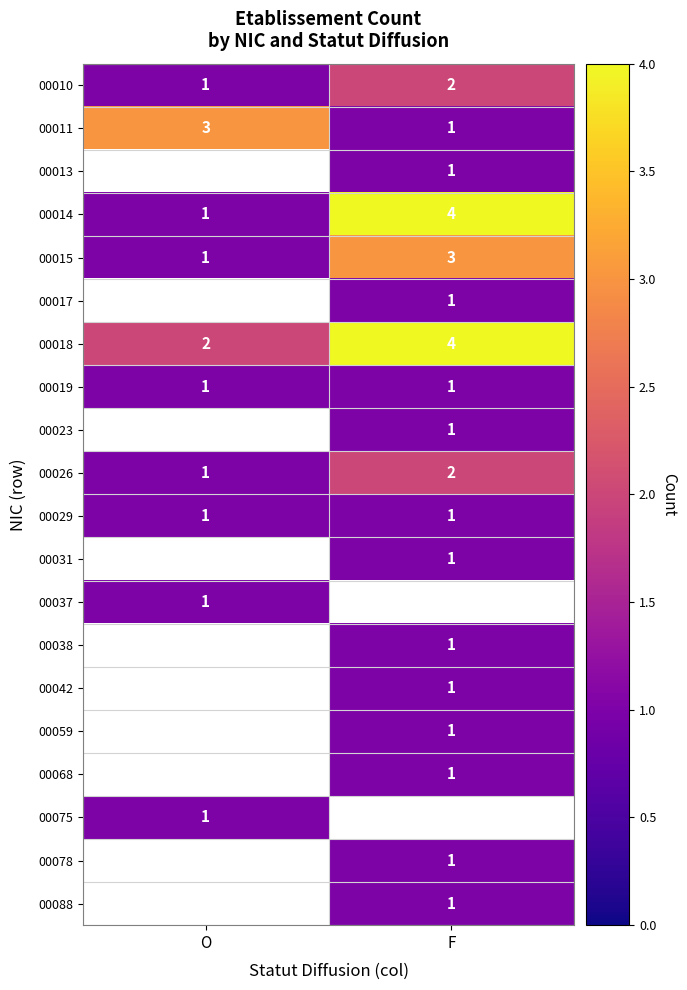

Rank the categories by 00015 value from lowest to highest.

O, F